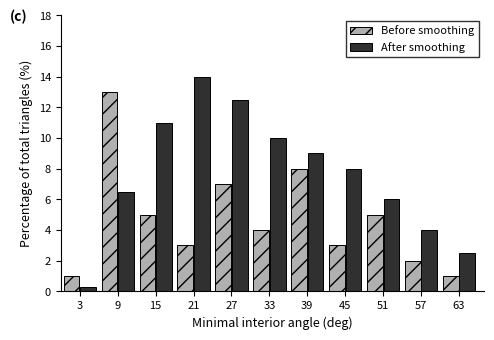

Reading right to left, transcribe all the data shown in this chart.

Before smoothing: 63=1.0	57=2.0	51=5.0	45=3.0	39=8.0	33=4.0	27=7.0	21=3.0	15=5.0	9=13.0	3=1.0
After smoothing: 63=2.5	57=4.0	51=6.0	45=8.0	39=9.0	33=10.0	27=12.5	21=14.0	15=11.0	9=6.5	3=0.3